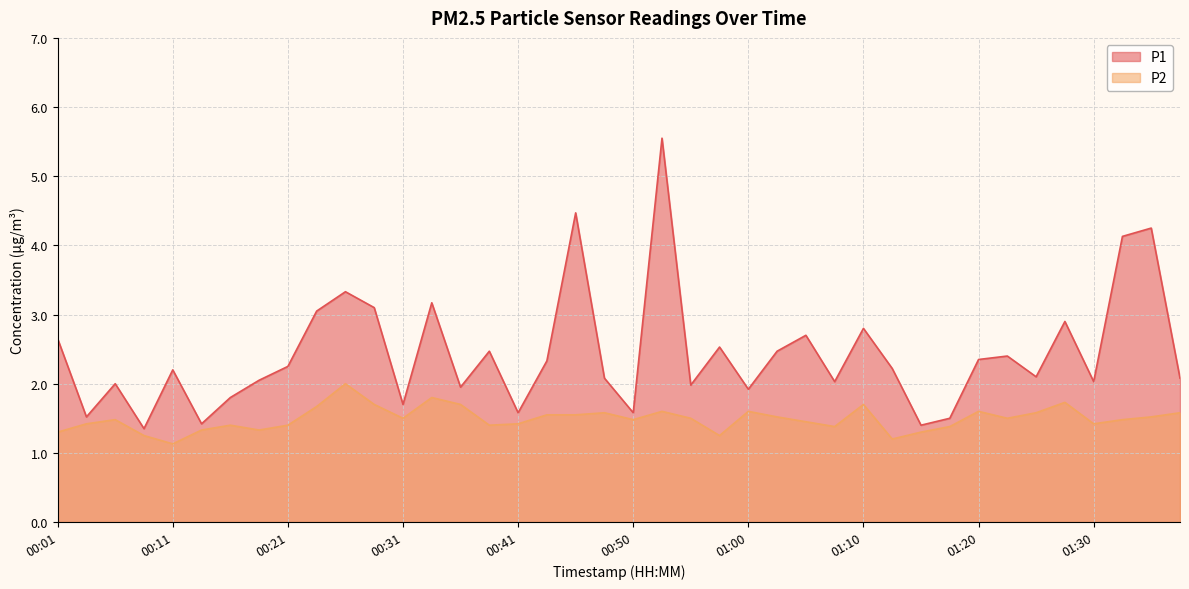

How many interior local valleys does the P1 series have?

13